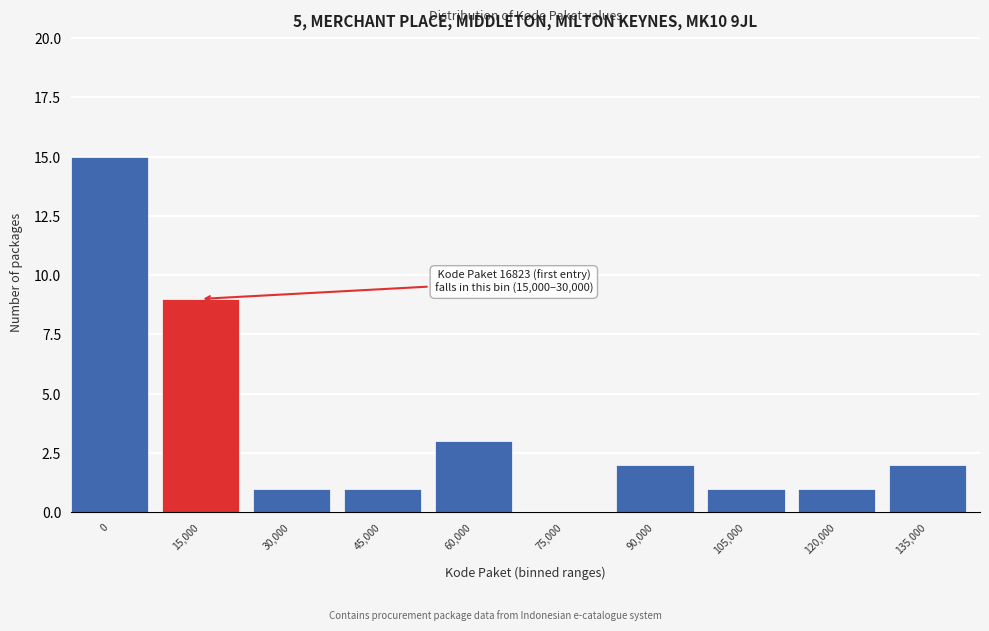

Reading left to right, what are all the values shown in this chart?

0=15	15,000=9	30,000=1	45,000=1	60,000=3	75,000=0	90,000=2	105,000=1	120,000=1	135,000=2